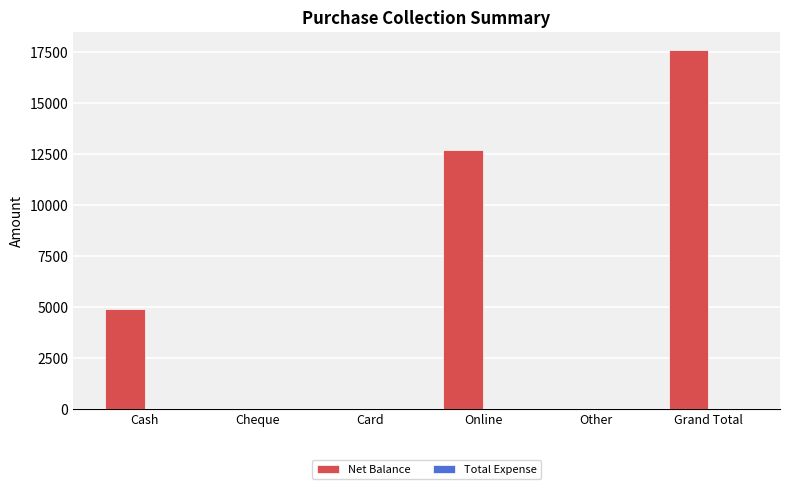

Reading left to right, transcribe all the data shown in this chart.

Cash=4900	Cheque=0	Card=0	Online=12700	Other=0	Grand Total=17600